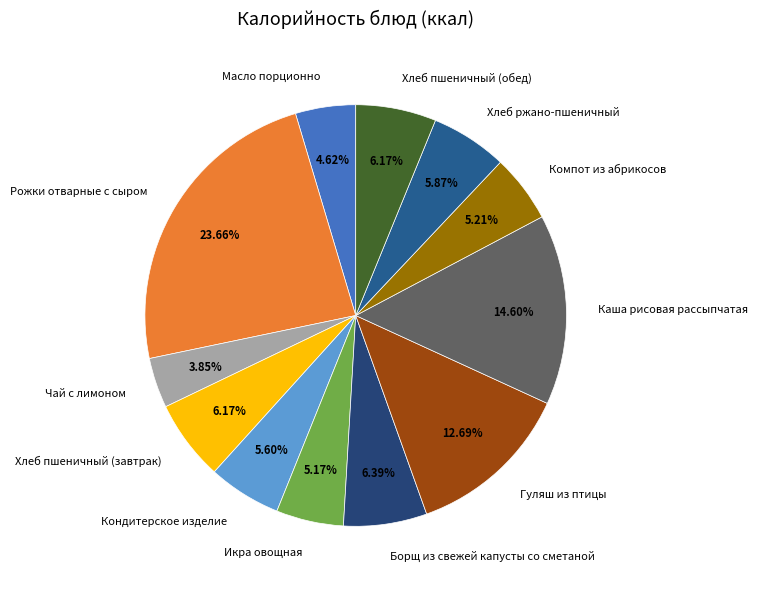

Combined, do Хлеб ржано-пшеничный and Компот из абрикосов account for over 50%?

No